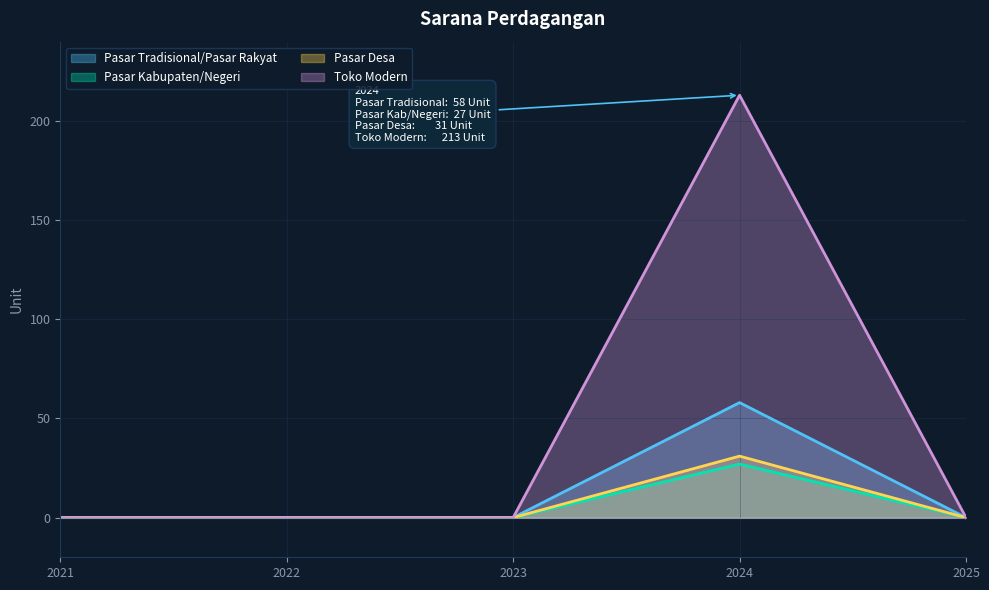

At which category is the sum across all series the highest?

2024